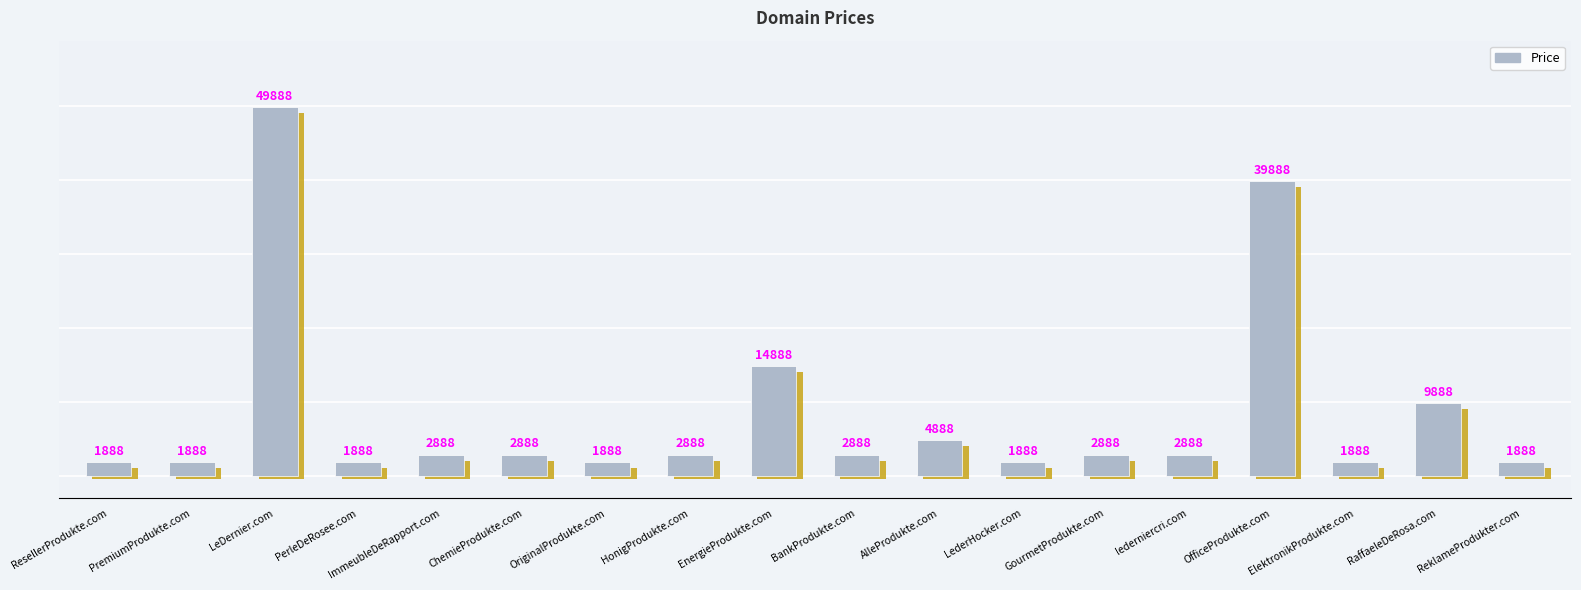

What is the value of the 4th bar from the left?

1888